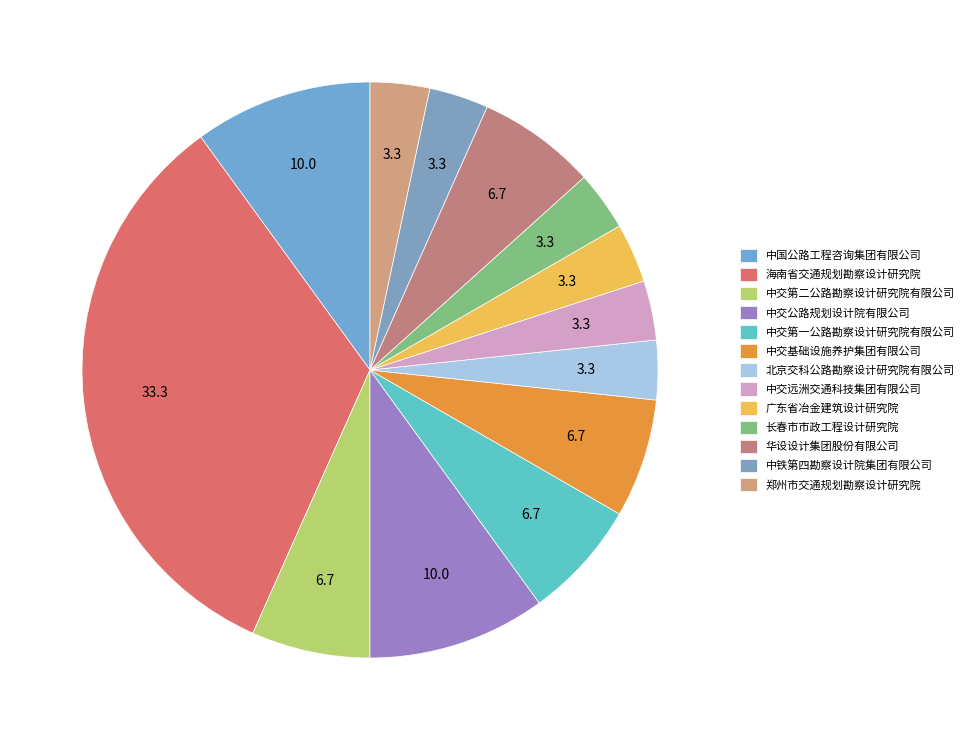

Rank the categories by value from lowest to highest.

北京交科公路勘察设计研究院有限公司, 中交远洲交通科技集团有限公司, 广东省冶金建筑设计研究院, 长春市市政工程设计研究院, 中铁第四勘察设计院集团有限公司, 郑州市交通规划勘察设计研究院, 中交第二公路勘察设计研究院有限公司, 中交第一公路勘察设计研究院有限公司, 中交基础设施养护集团有限公司, 华设设计集团股份有限公司, 中国公路工程咨询集团有限公司, 中交公路规划设计院有限公司, 海南省交通规划勘察设计研究院